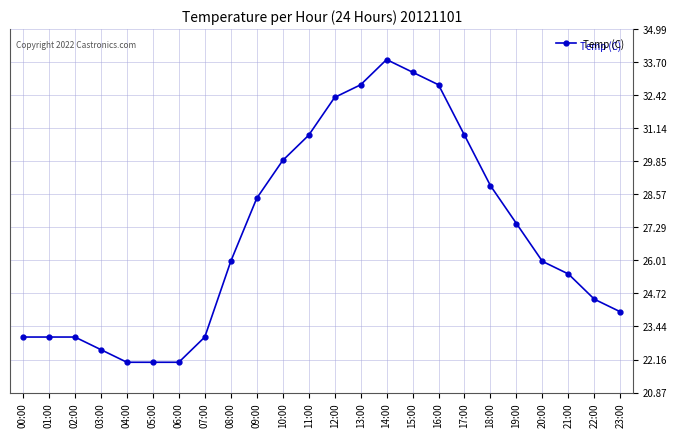

Reading left to right, list all the values displayed in this chart.

23.0	23.0	23.0	22.5	22.1	22.1	22.1	23.0	26.0	28.4	29.9	30.9	32.3	32.8	33.8	33.3	32.8	30.9	28.9	27.4	26.0	25.5	24.5	24.0